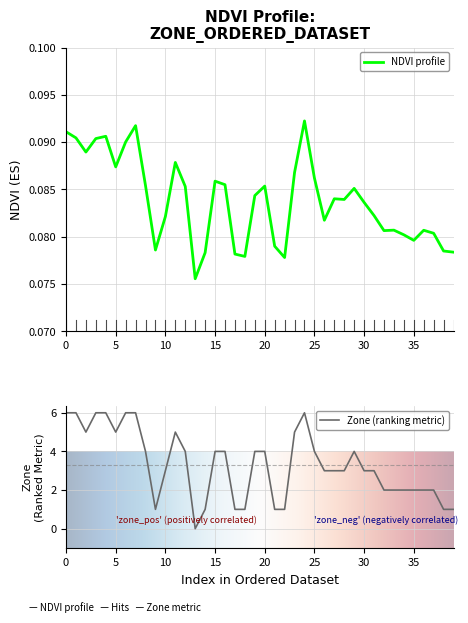

True or false: zone has more than 0 points higher than both neighbors.

True